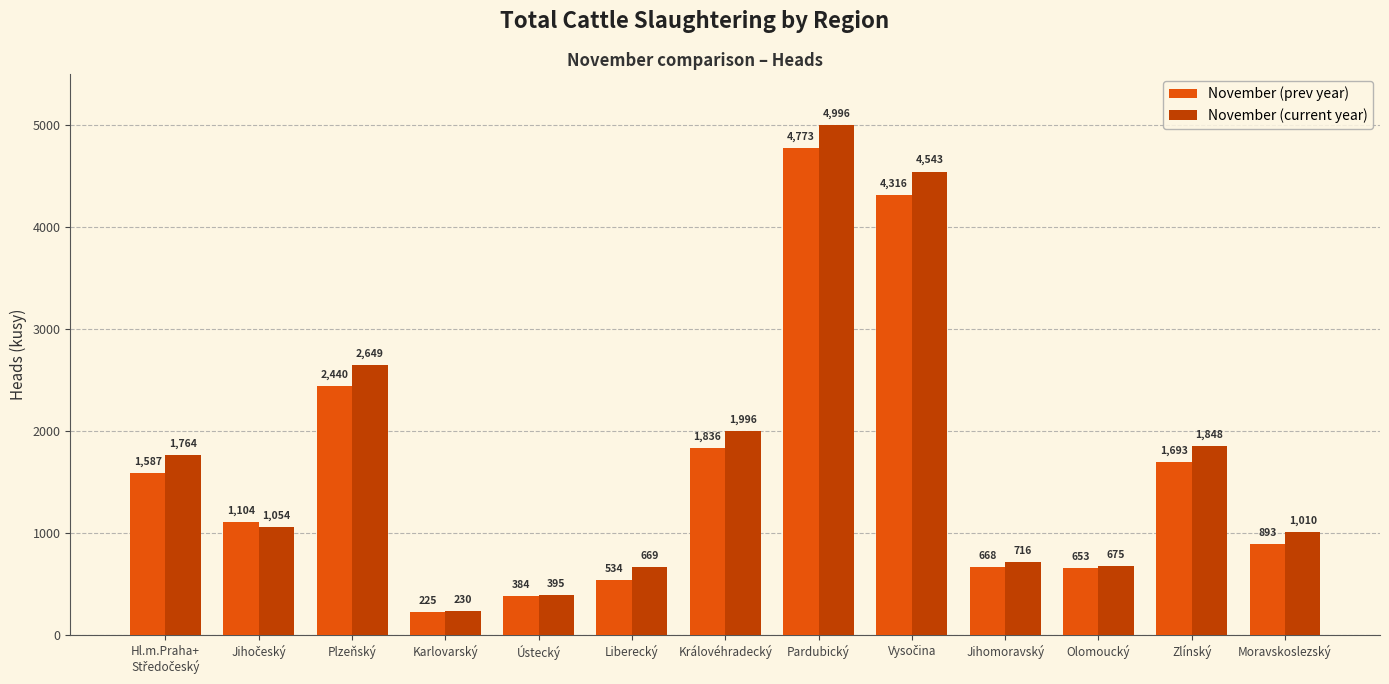

What is the label of the 3rd bar from the left?

Plzeňský